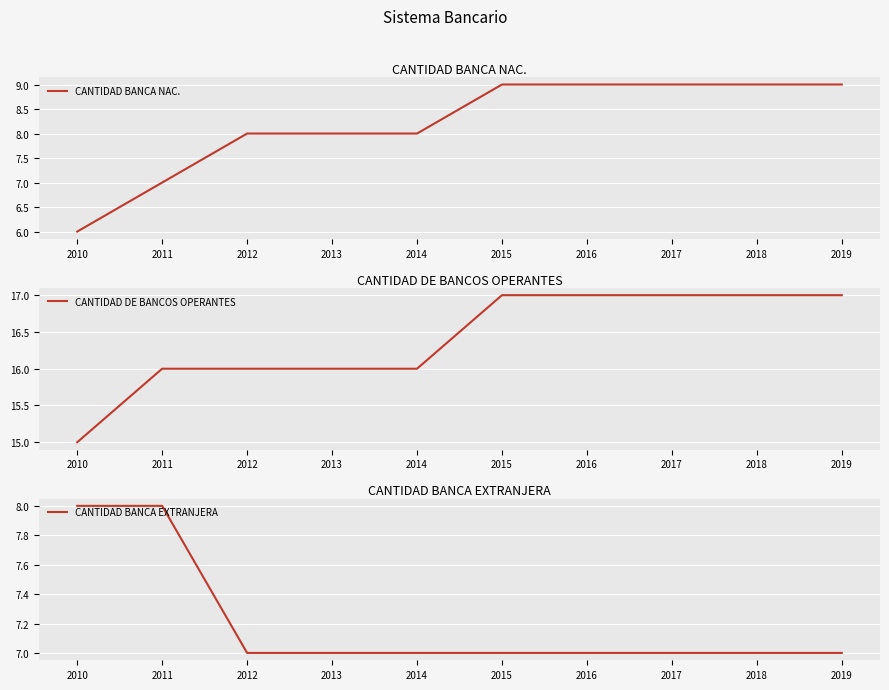

List the series in order of their peak value, highest first.

CANTIDAD DE BANCOS OPERANTES, CANTIDAD BANCA NAC., CANTIDAD BANCA EXTRANJERA